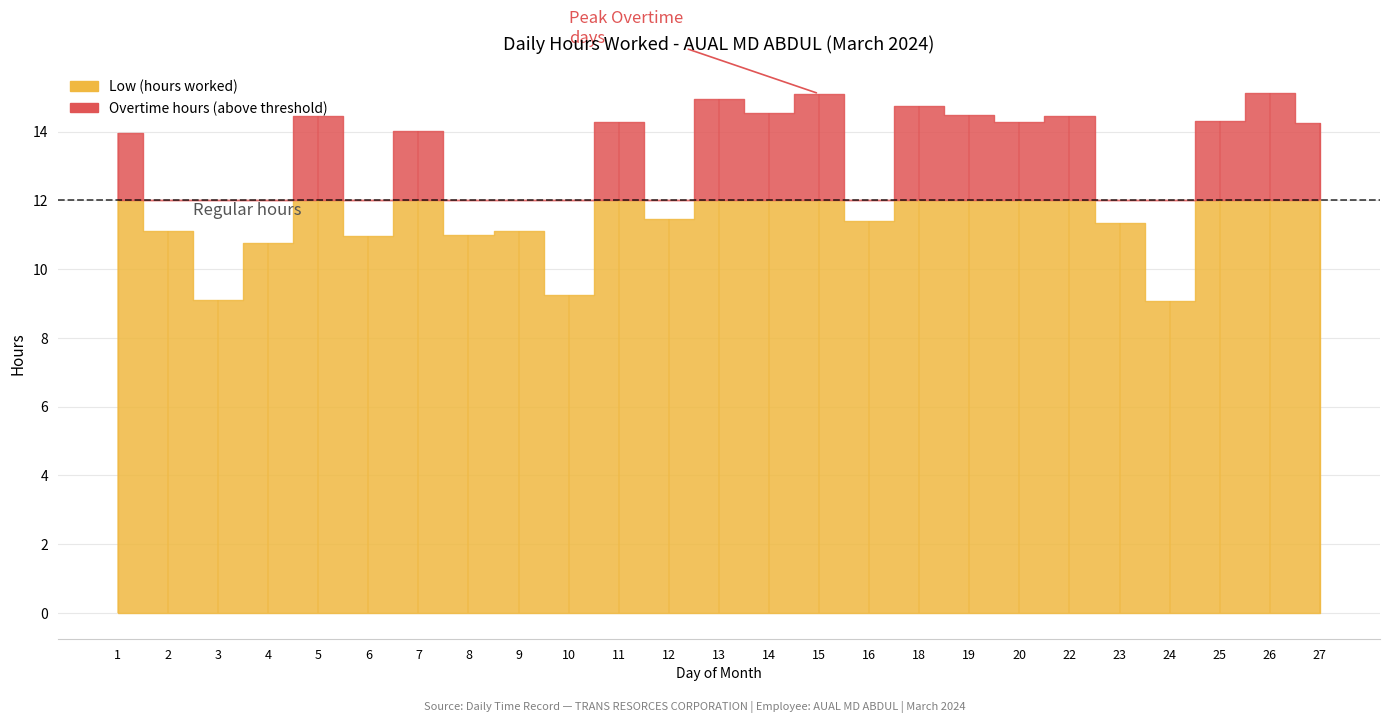

At how many categories does at least one series exceed 5?

25